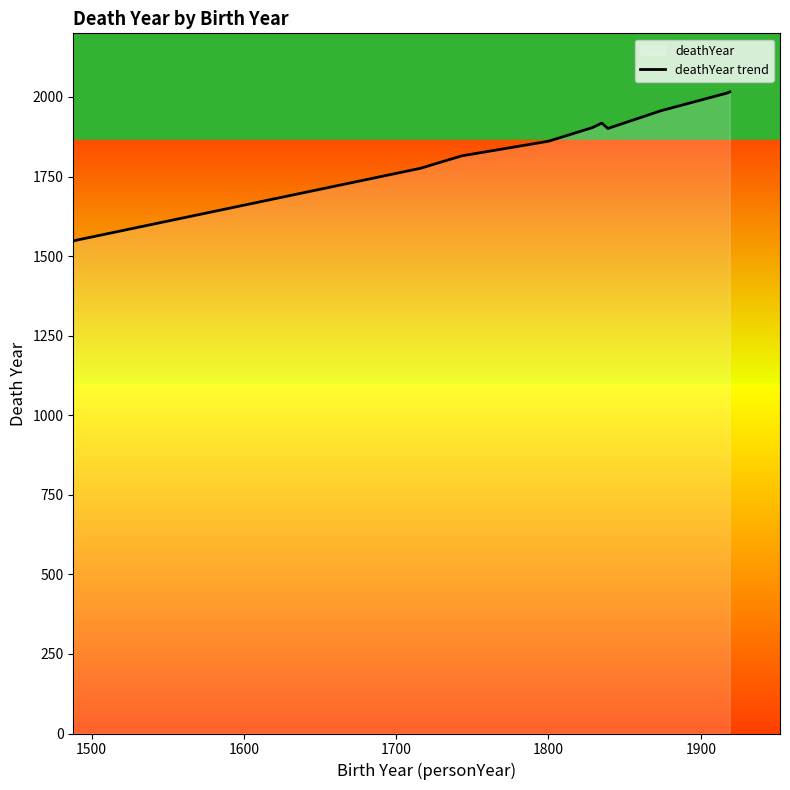

What is the maximum value shown in the chart?

2016